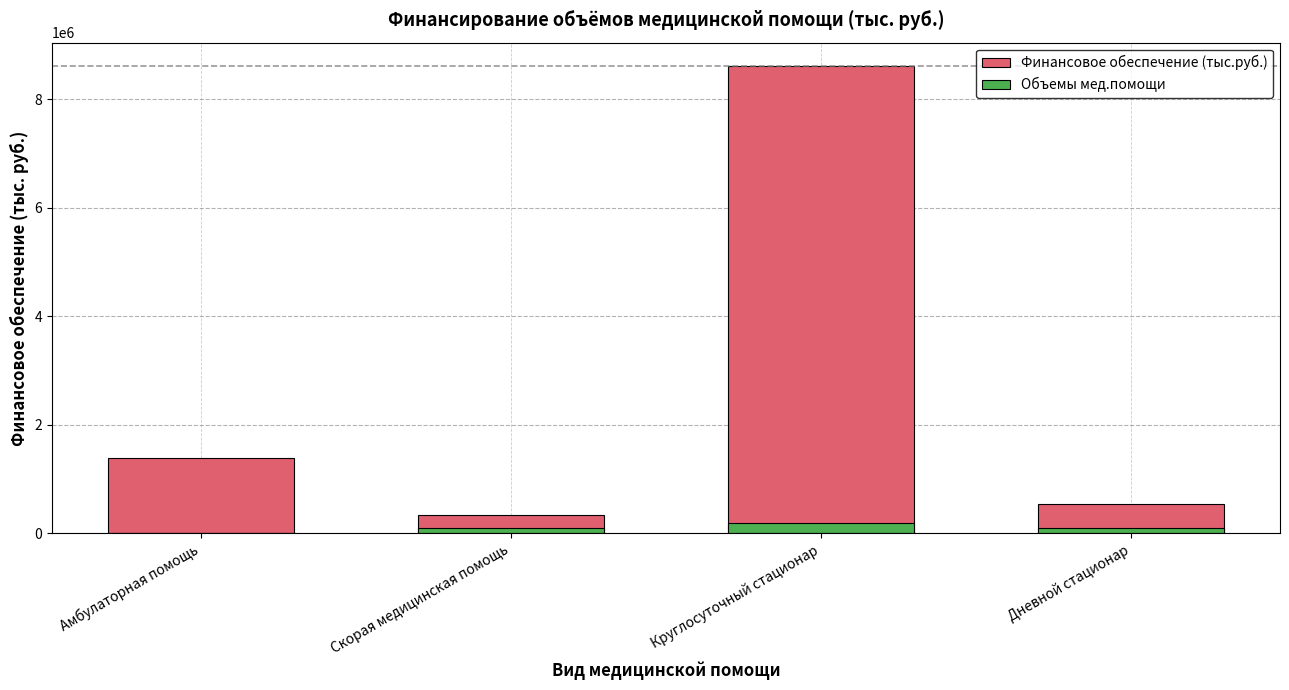

What are all the series names shown in the legend?

Финансовое обеспечение (тыс.руб.), Объемы мед.помощи